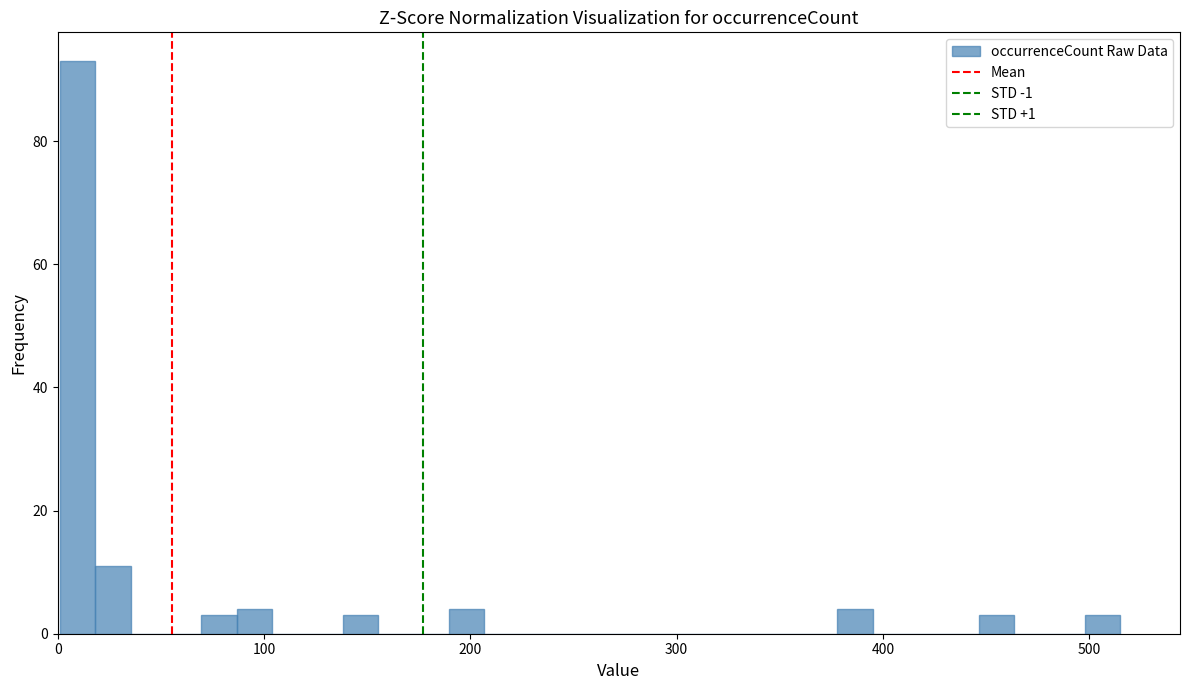

Read against the x-axis, roughly where is the centre of the tallest bar?

10